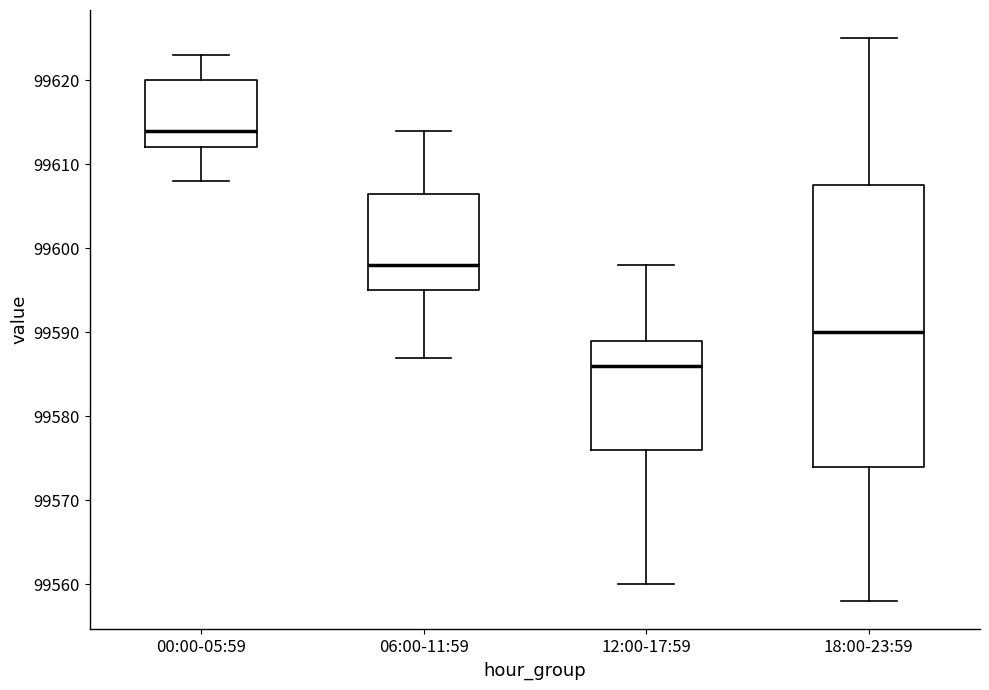

Reading left to right, read every box against the y-axis: the position of its median line, the range the box covers, and the ends of its whiskers. The values are not printed on the chart, so give them approximately, as read against the axis.

00:00-05:59: median 99614, box 99612 to 99620, whiskers 99608 to 99623
06:00-11:59: median 99598, box 99595 to 99607, whiskers 99587 to 99614
12:00-17:59: median 99586, box 99576 to 99589, whiskers 99560 to 99598
18:00-23:59: median 99590, box 99574 to 99608, whiskers 99558 to 99625